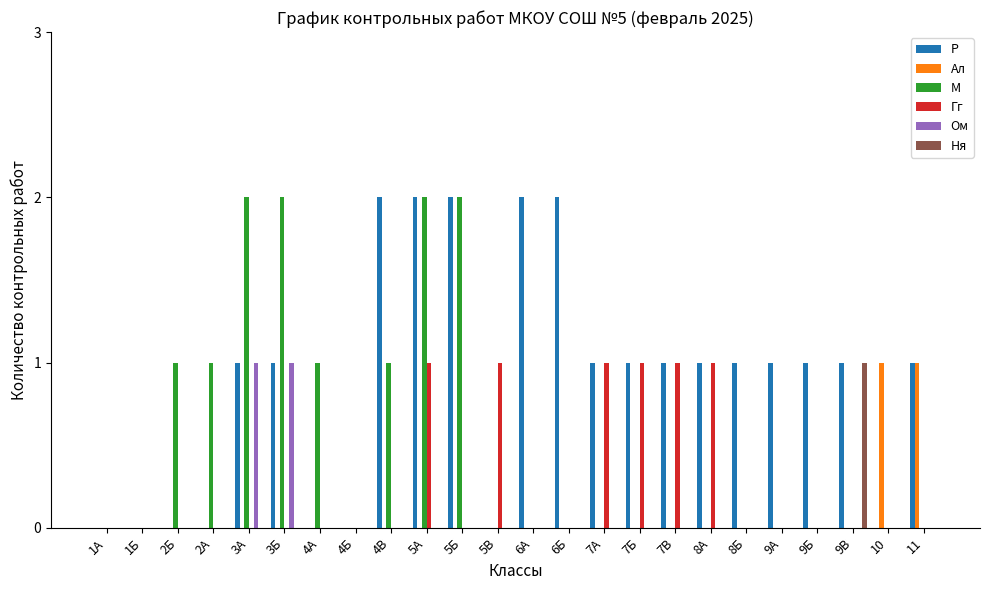

At which category is the sum across all series the highest?

5А